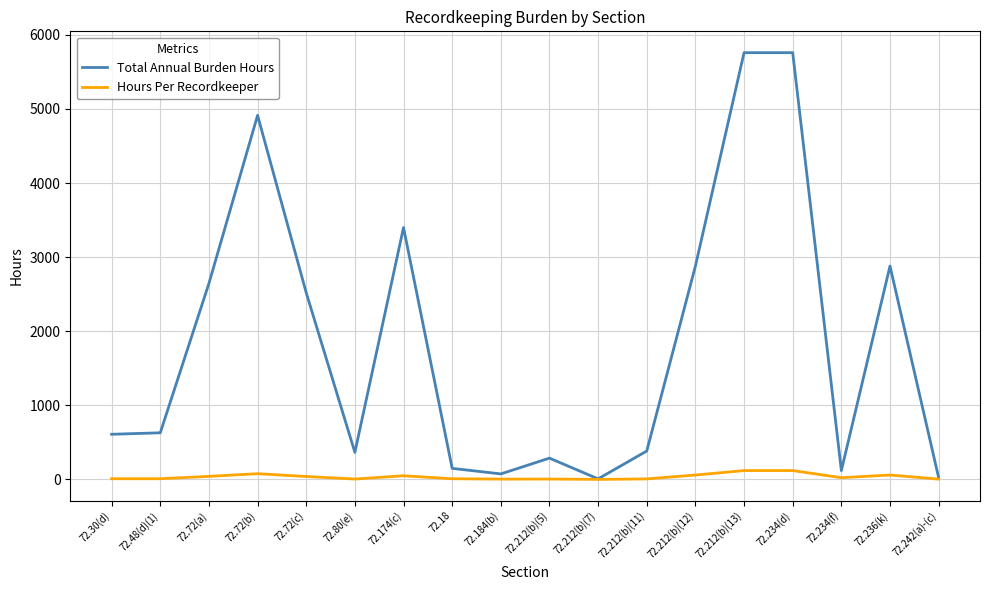

At how many categories does at least one series exceed 1712?

8